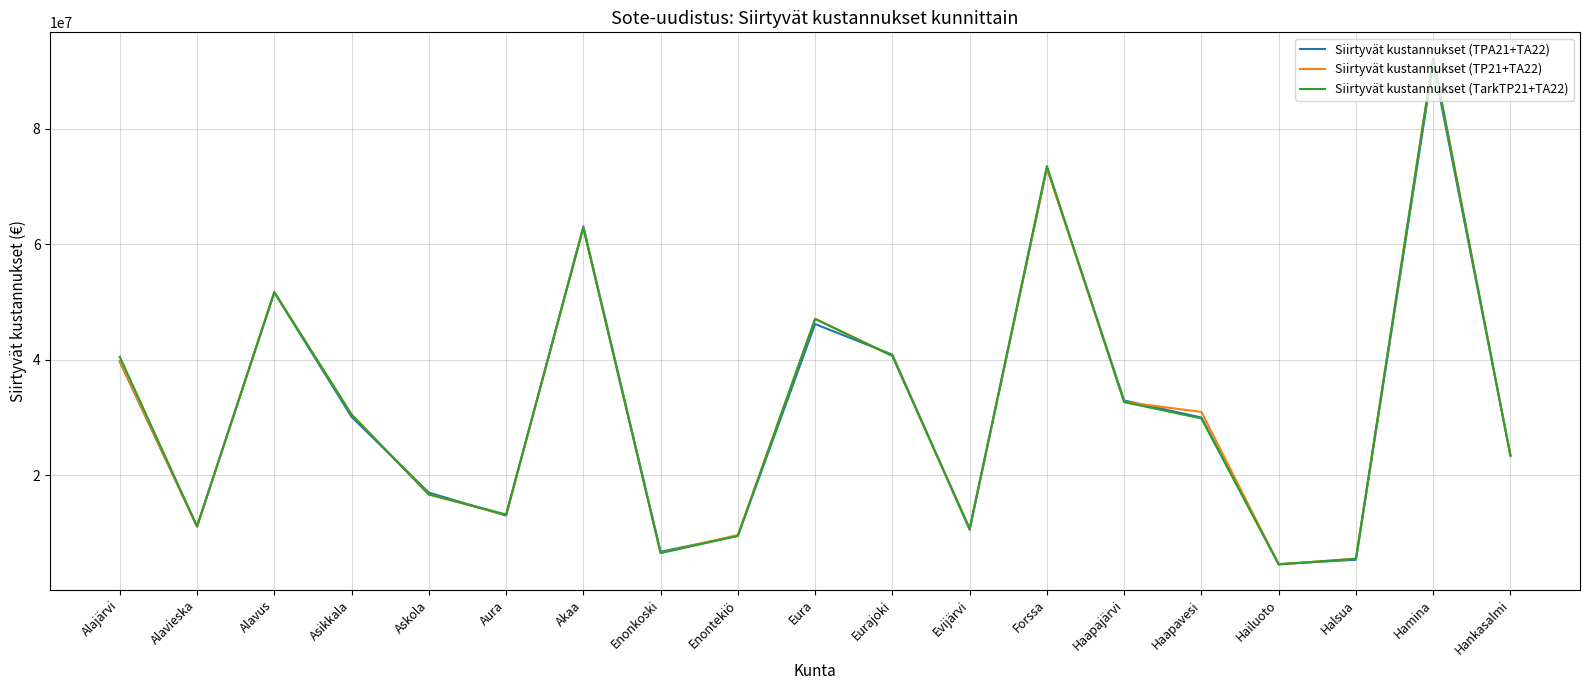

Where is the first local minimum for Siirtyvät kustannukset (TP21+TA22)?

Alavieska